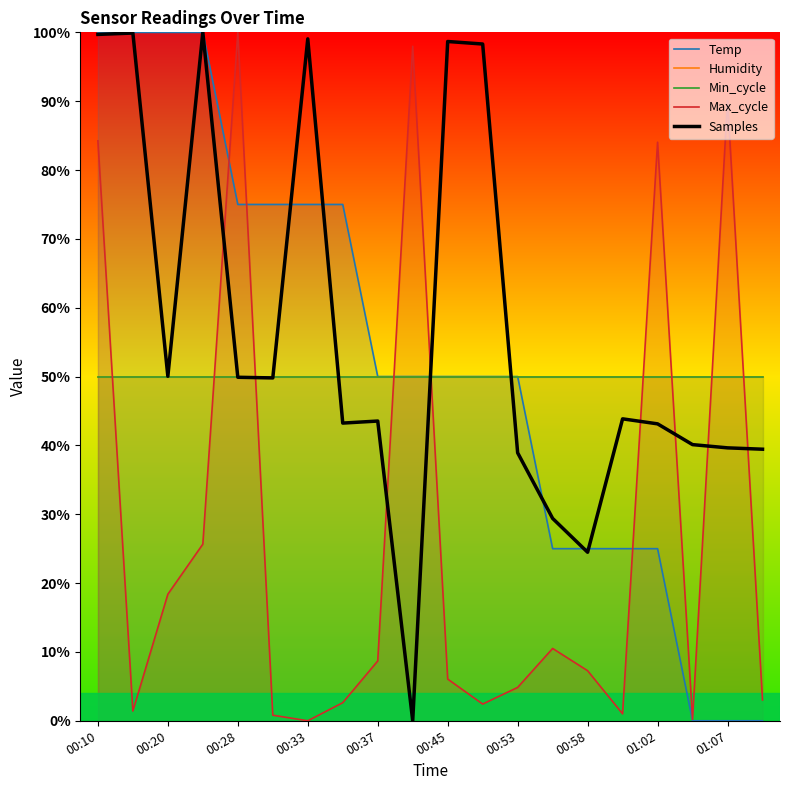

Which series has the widest spread of values?

Temp